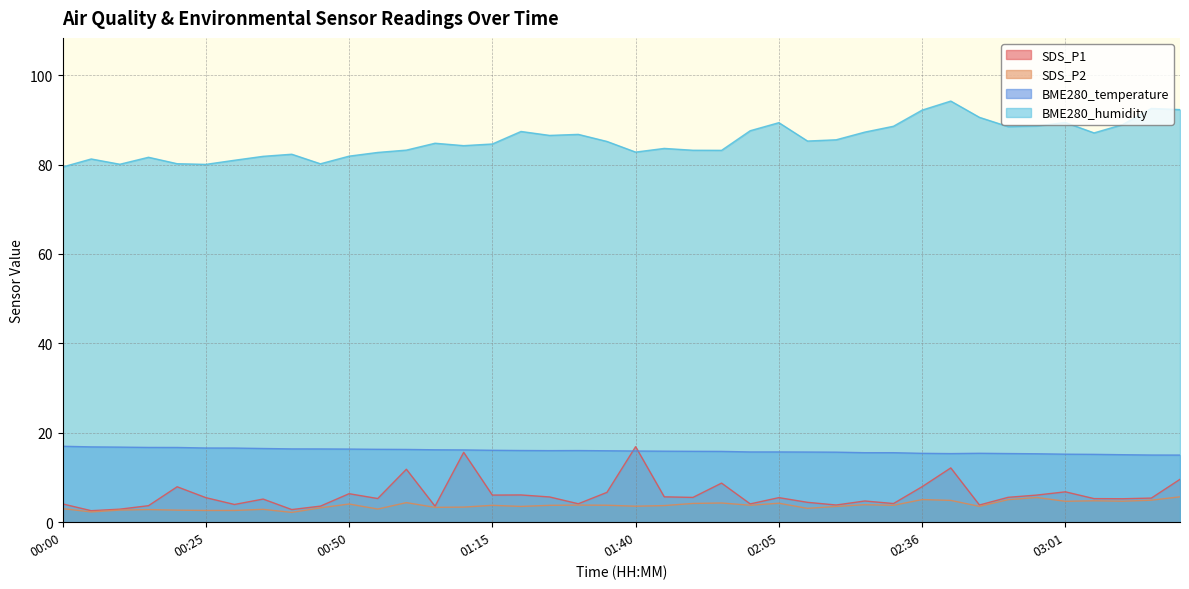

Which label corresponds to the largest value in the chart?

02:41